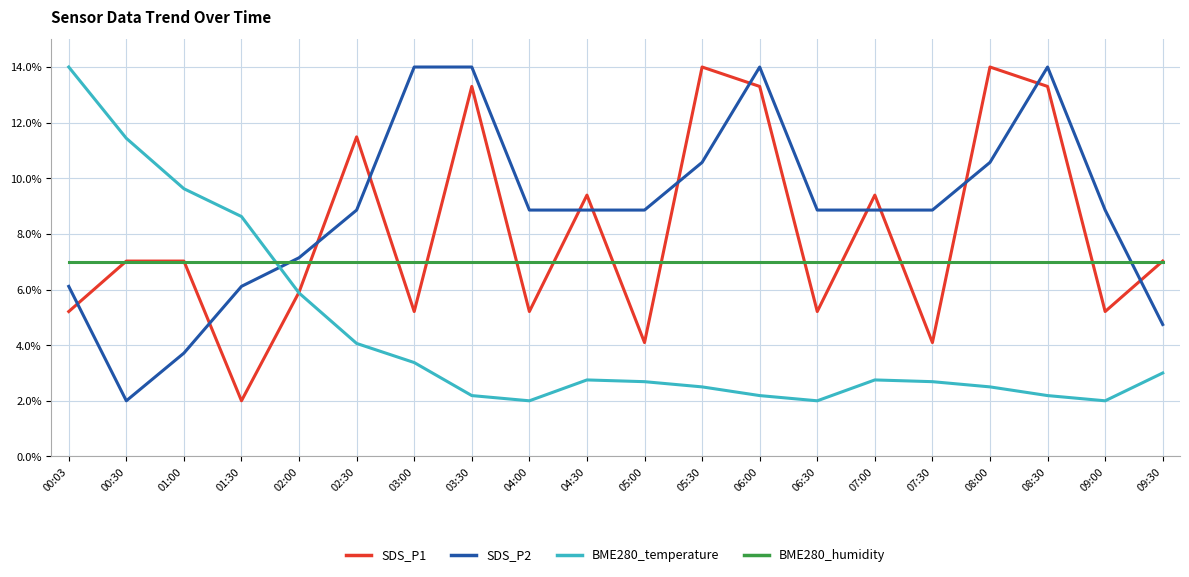

How many times do BME280_temperature and SDS_P2 cross each other?

1